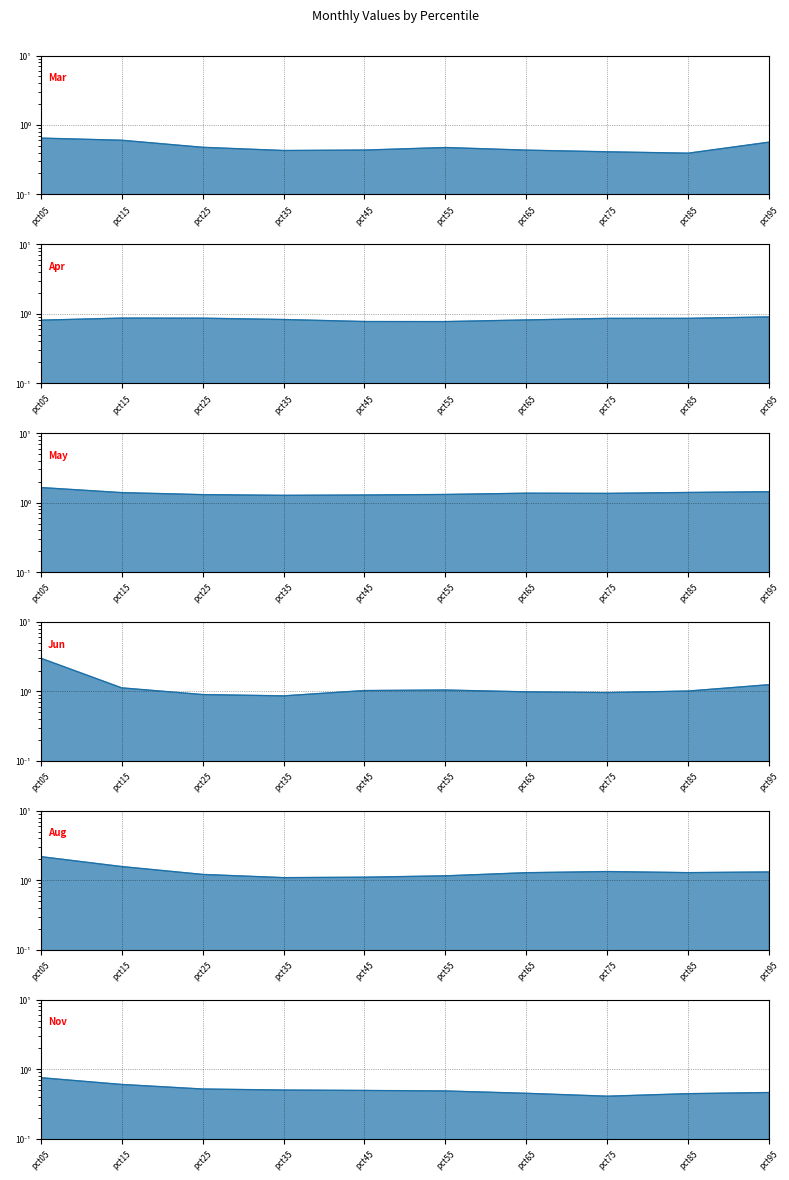

How many data points does each series have?

10